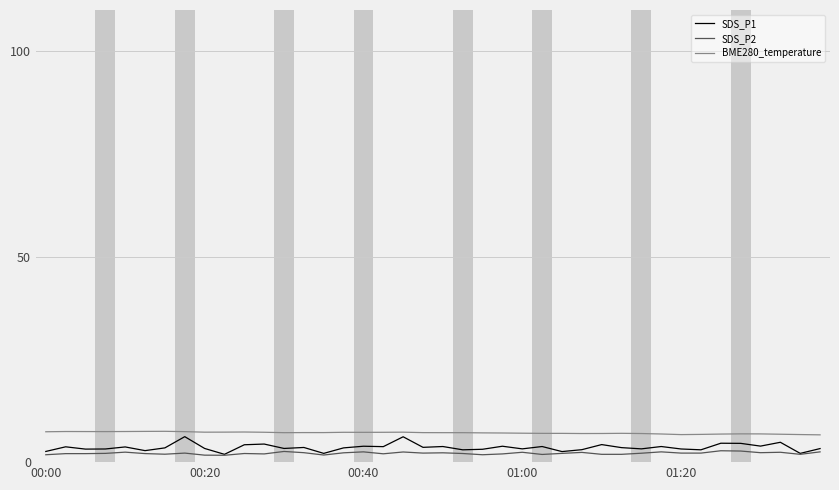

True or false: SDS_P2 and BME280_temperature cross at least once.

False